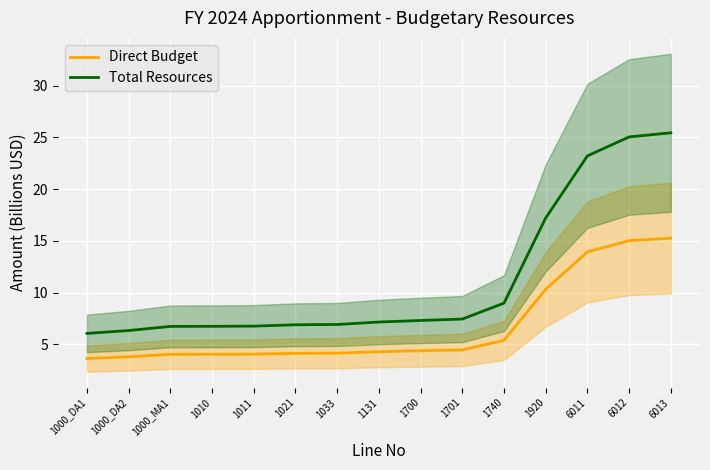

True or false: Direct Budget and Total Resources intersect in this chart.

False